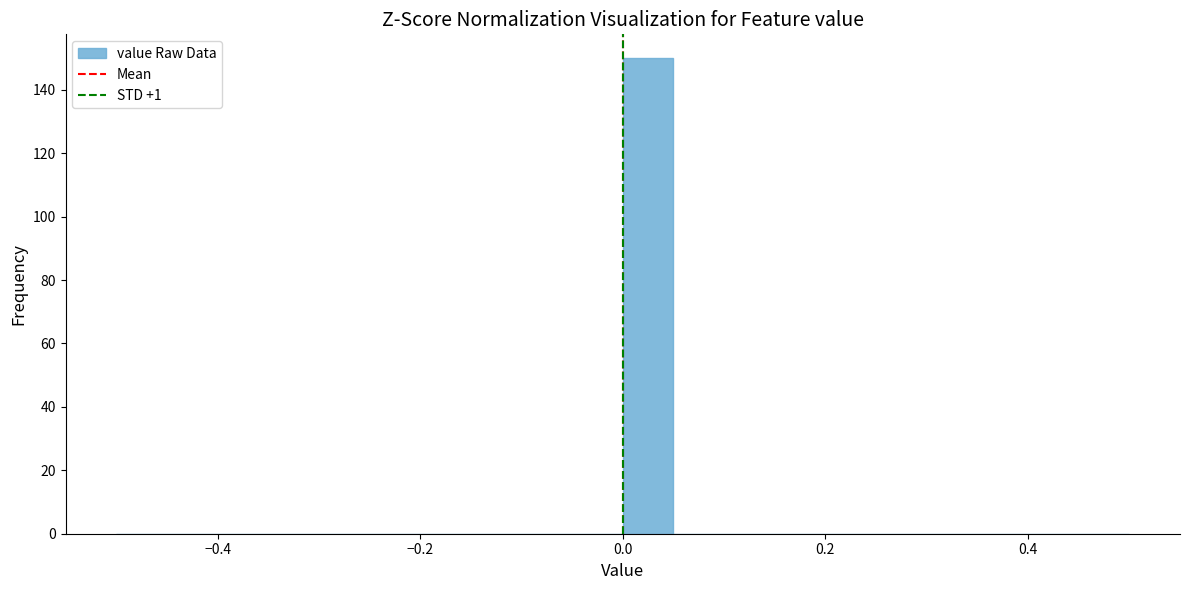

Around what value on the x-axis is the tallest bar? Give the approximate position of its centre, as read against the axis.

0.02